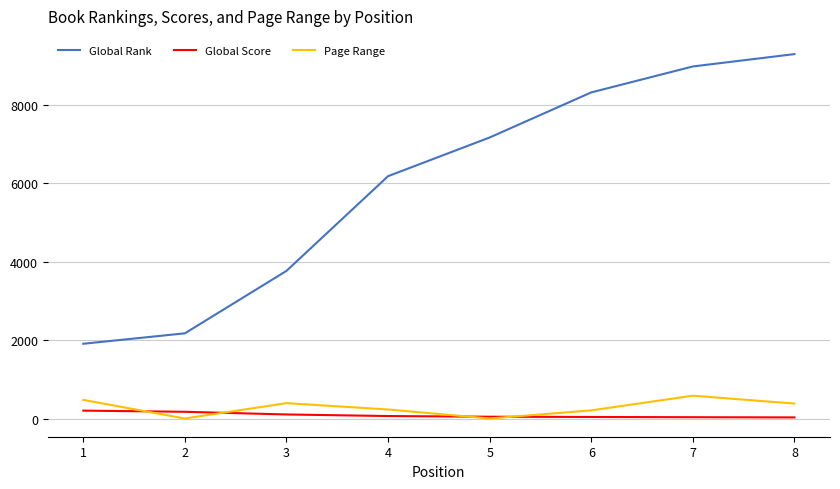

What is the difference between the second highest and second lowest values in the Page Range series?

475